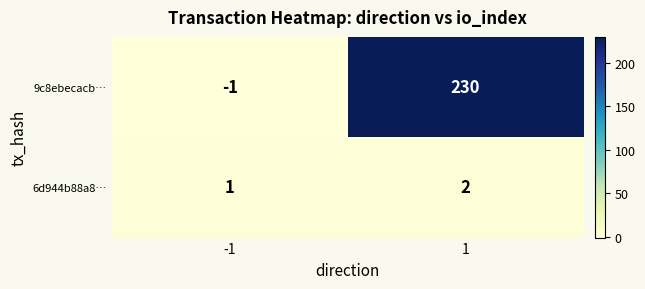

The 6d944b88a8… series shows 0 at -1. True or false?

False